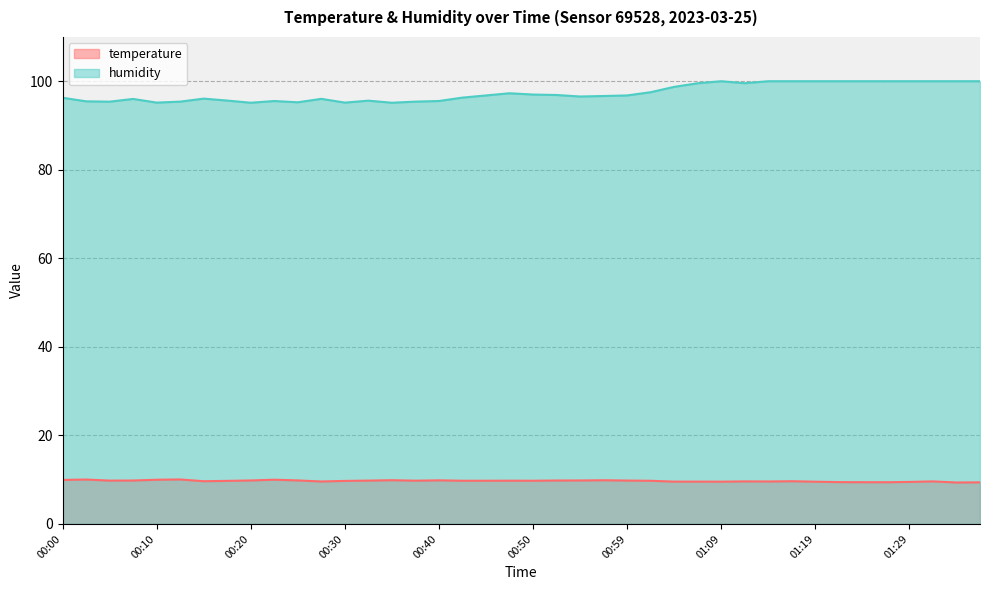

Which series has the largest total across all categories?

humidity